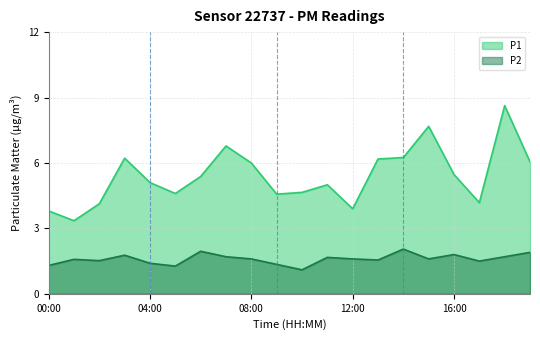

Between 16:00 and 06:00, which is larger?

16:00